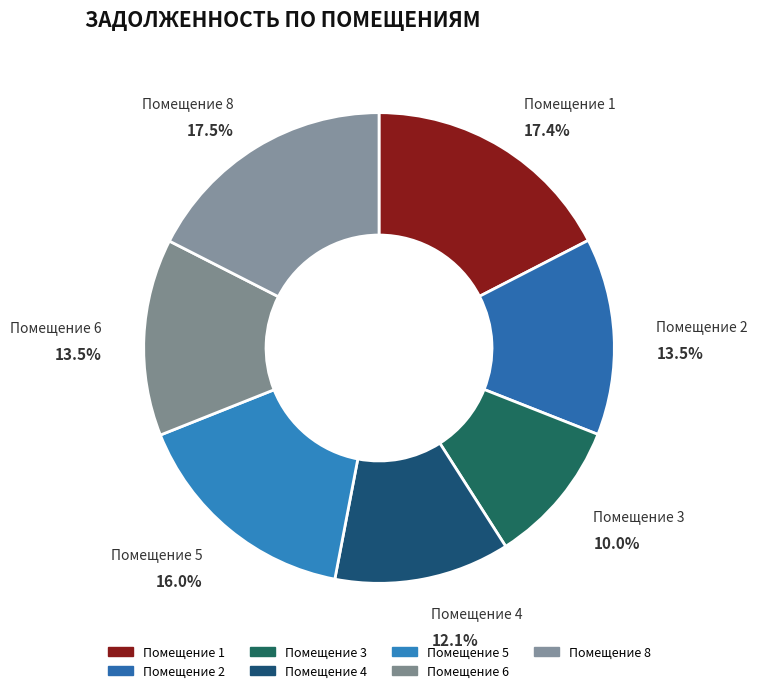

Which category has the smallest portion of the pie?

Помещение 3